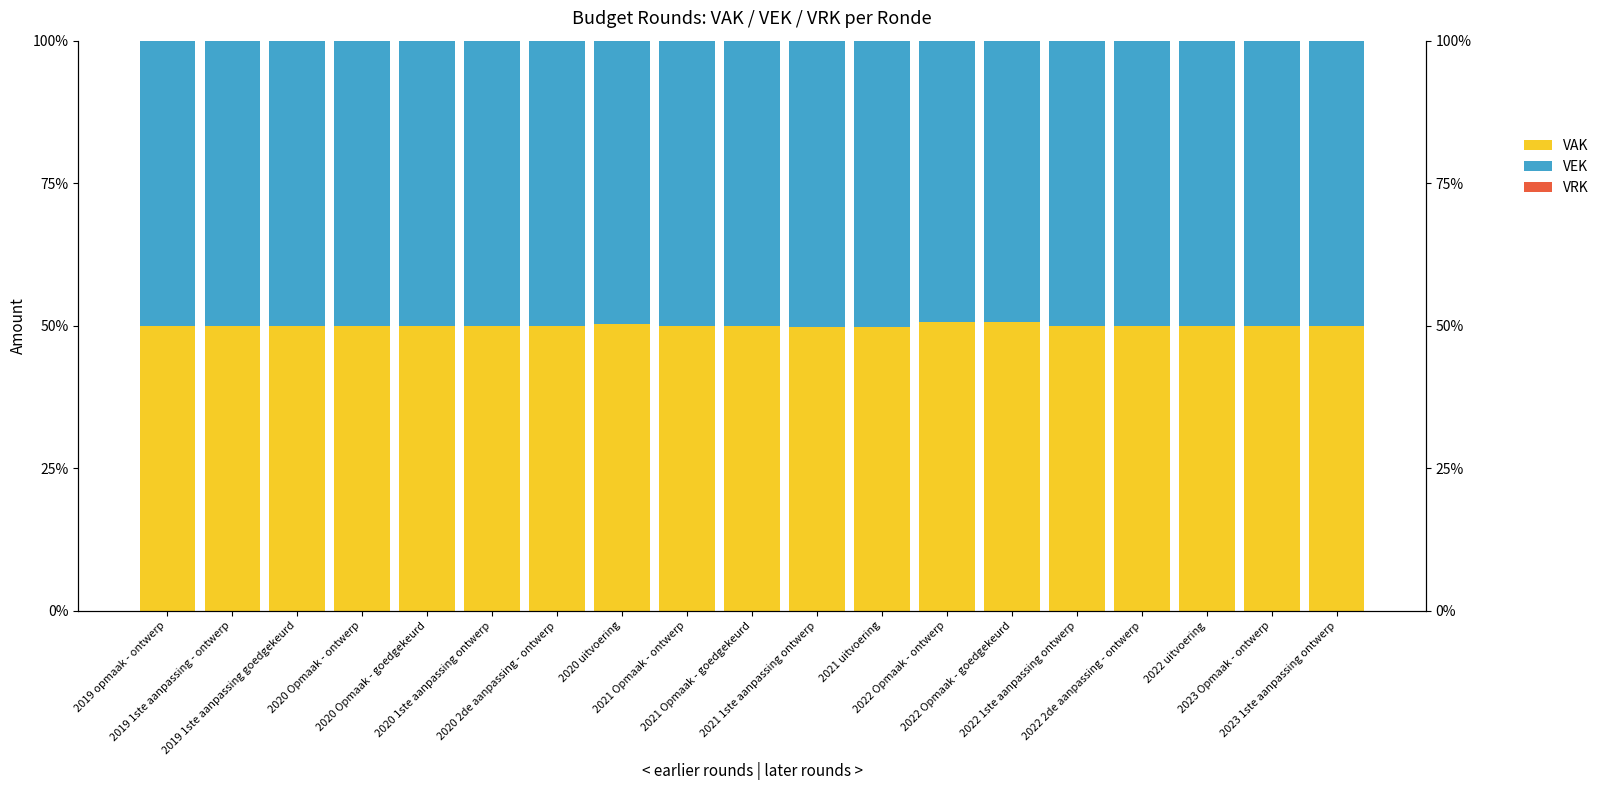

Reading right to left, what are all the values shown in this chart?

VAK: 2023 1ste aanpassing ontwerp=50.0	2023 Opmaak - ontwerp=50.0	2022 uitvoering=50.0	2022 2de aanpassing - ontwerp=50.0	2022 1ste aanpassing ontwerp=50.0	2022 Opmaak - goedgekeurd=50.6	2022 Opmaak - ontwerp=50.6	2021 uitvoering=49.8	2021 1ste aanpassing ontwerp=49.8	2021 Opmaak - goedgekeurd=50.0	2021 Opmaak - ontwerp=50.0	2020 uitvoering=50.2	2020 2de aanpassing - ontwerp=50.0	2020 1ste aanpassing ontwerp=50.0	2020 Opmaak - goedgekeurd=50.0	2020 Opmaak - ontwerp=50.0	2019 1ste aanpassing goedgekeurd=50.0	2019 1ste aanpassing - ontwerp=50.0	2019 opmaak - ontwerp=50.0
VEK: 2023 1ste aanpassing ontwerp=50.0	2023 Opmaak - ontwerp=50.0	2022 uitvoering=50.0	2022 2de aanpassing - ontwerp=50.0	2022 1ste aanpassing ontwerp=50.0	2022 Opmaak - goedgekeurd=49.4	2022 Opmaak - ontwerp=49.4	2021 uitvoering=50.2	2021 1ste aanpassing ontwerp=50.2	2021 Opmaak - goedgekeurd=50.0	2021 Opmaak - ontwerp=50.0	2020 uitvoering=49.8	2020 2de aanpassing - ontwerp=50.0	2020 1ste aanpassing ontwerp=50.0	2020 Opmaak - goedgekeurd=50.0	2020 Opmaak - ontwerp=50.0	2019 1ste aanpassing goedgekeurd=50.0	2019 1ste aanpassing - ontwerp=50.0	2019 opmaak - ontwerp=50.0
VRK: 2023 1ste aanpassing ontwerp=0.0	2023 Opmaak - ontwerp=0.0	2022 uitvoering=0.0	2022 2de aanpassing - ontwerp=0.0	2022 1ste aanpassing ontwerp=0.0	2022 Opmaak - goedgekeurd=0.0	2022 Opmaak - ontwerp=0.0	2021 uitvoering=0.0	2021 1ste aanpassing ontwerp=0.0	2021 Opmaak - goedgekeurd=0.0	2021 Opmaak - ontwerp=0.0	2020 uitvoering=0.0	2020 2de aanpassing - ontwerp=0.0	2020 1ste aanpassing ontwerp=0.0	2020 Opmaak - goedgekeurd=0.0	2020 Opmaak - ontwerp=0.0	2019 1ste aanpassing goedgekeurd=0.0	2019 1ste aanpassing - ontwerp=0.0	2019 opmaak - ontwerp=0.0